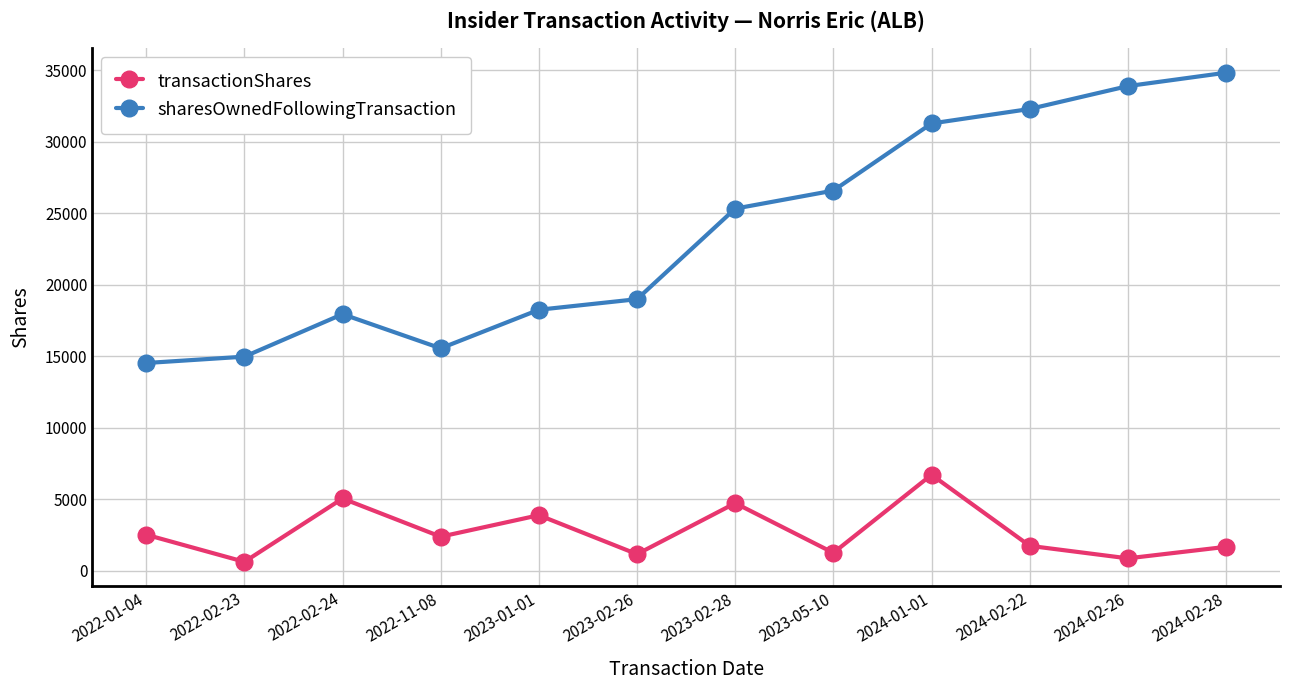

What is the label of the 9th point from the left?

2024-01-01